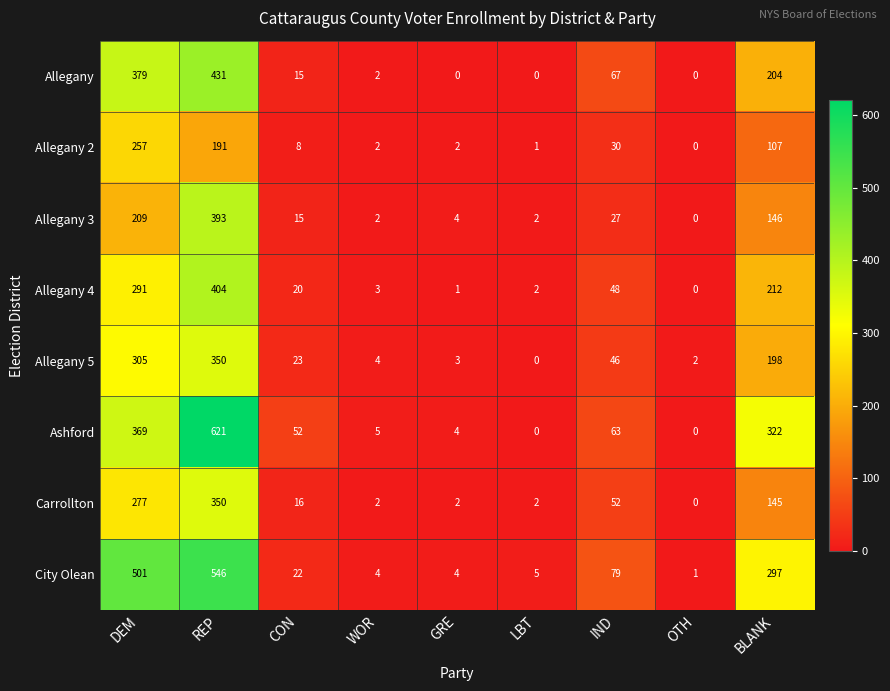

How many categories are shown in the chart?

9